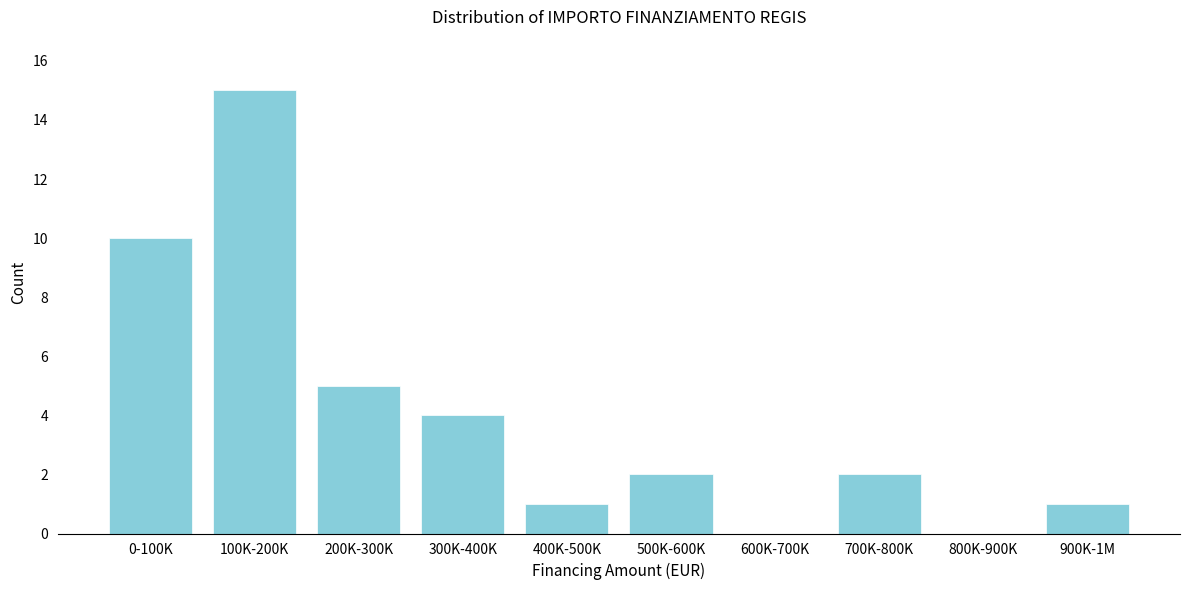

Reading left to right, extract all data points from this chart.

0-100K=10	100K-200K=15	200K-300K=5	300K-400K=4	400K-500K=1	500K-600K=2	600K-700K=0	700K-800K=2	800K-900K=0	900K-1M=1